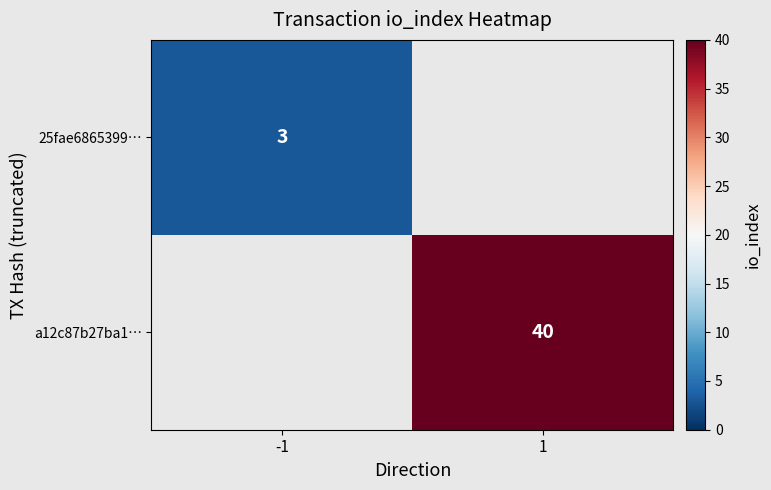

Is it true that a12c87b27ba1… equals 25 at 1?

False